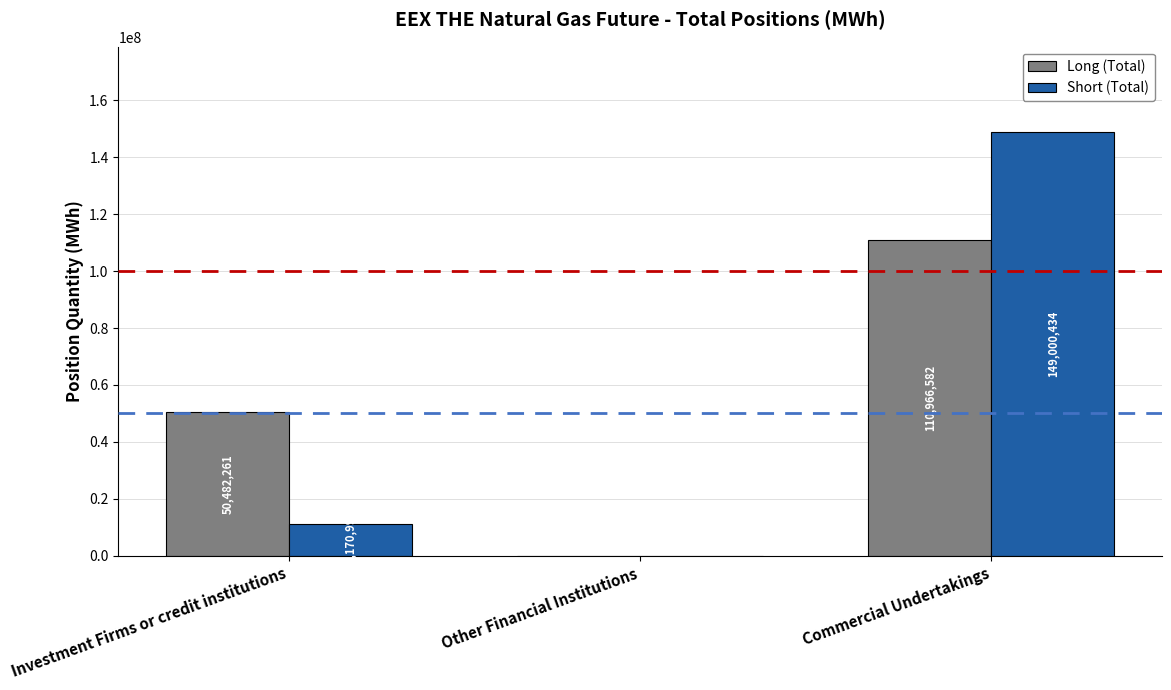

What is the total value across all series at Investment Firms or credit institutions?

61653251